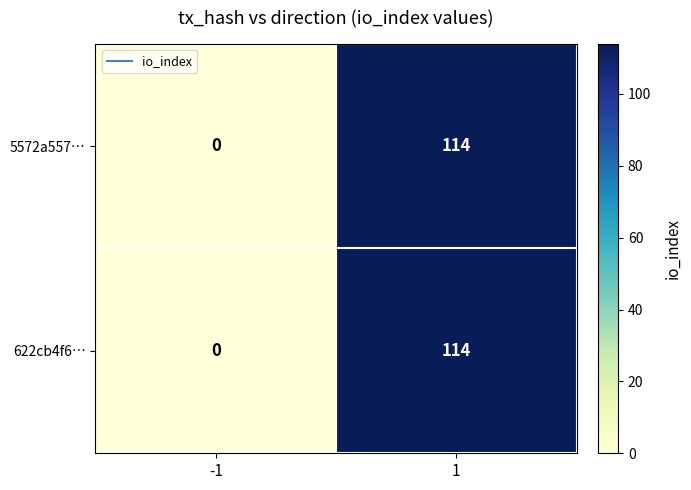

Reading left to right, list all the values displayed in this chart.

5572a557…: 0	114
622cb4f6…: 0	114